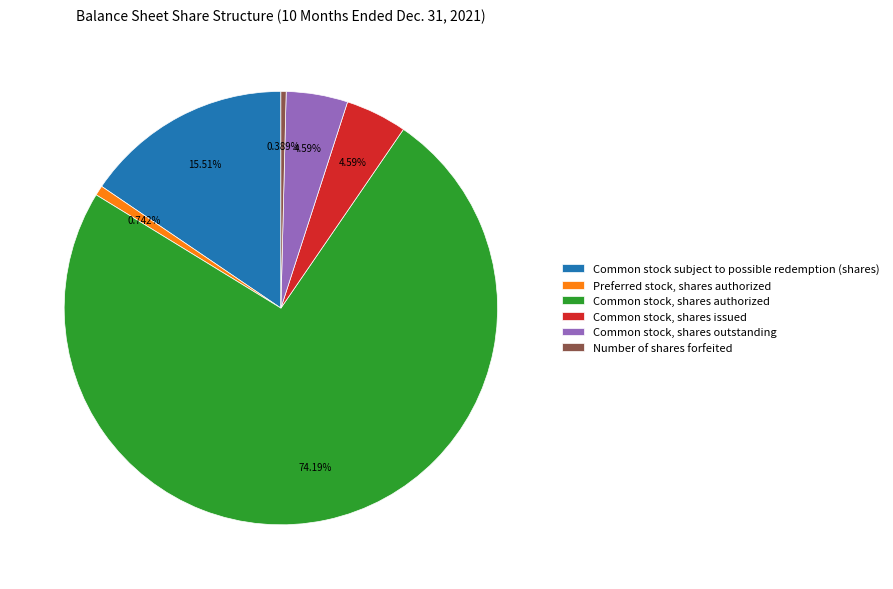

What percentage is the Preferred stock, shares authorized slice, to the nearest percent?

1%